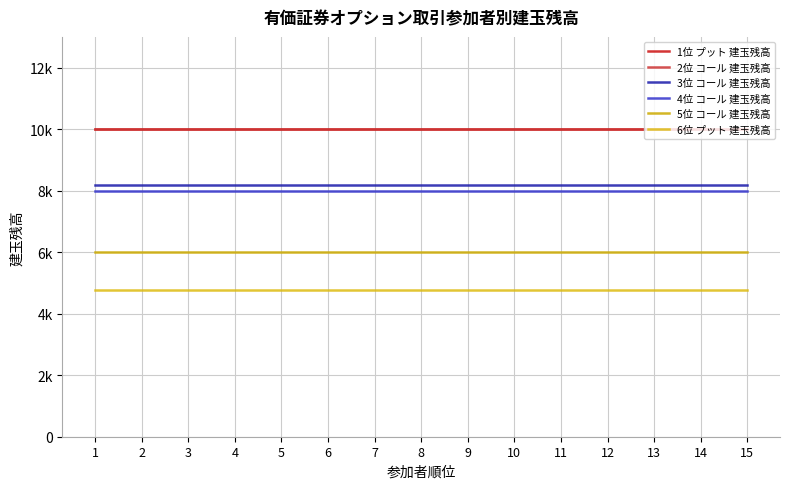

What is the total value across all series at 10?

46947